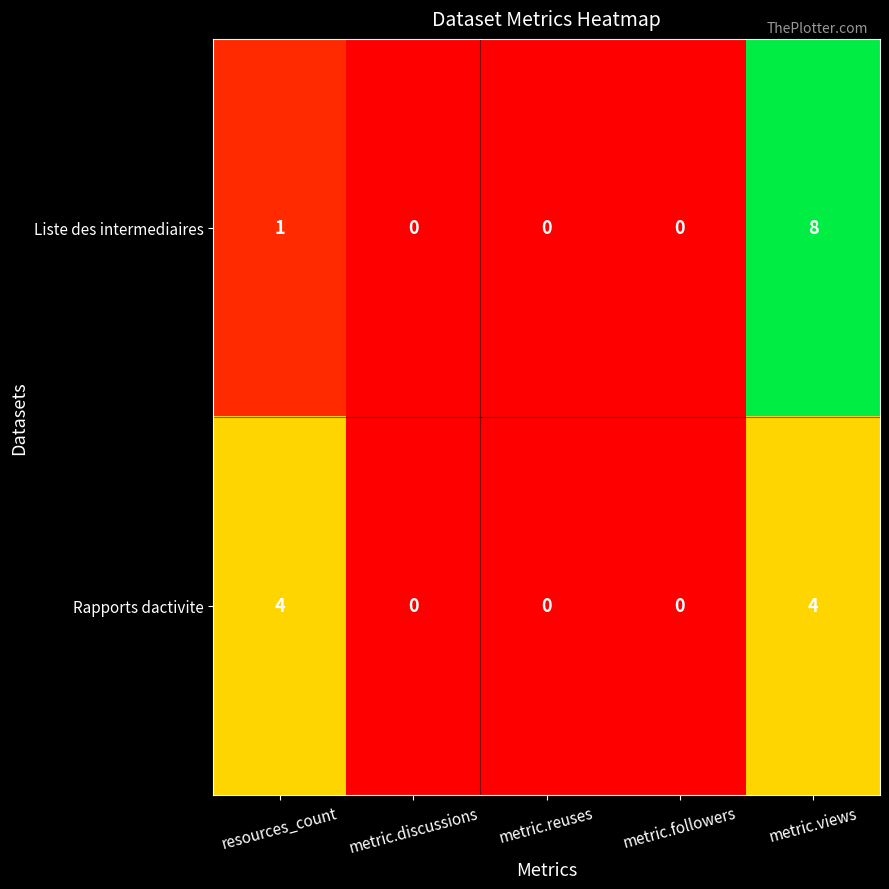

Reading right to left, list all the values displayed in this chart.

Liste des intermediaires: metric.views=8	metric.followers=0	metric.reuses=0	metric.discussions=0	resources_count=1
Rapports dactivite: metric.views=4	metric.followers=0	metric.reuses=0	metric.discussions=0	resources_count=4